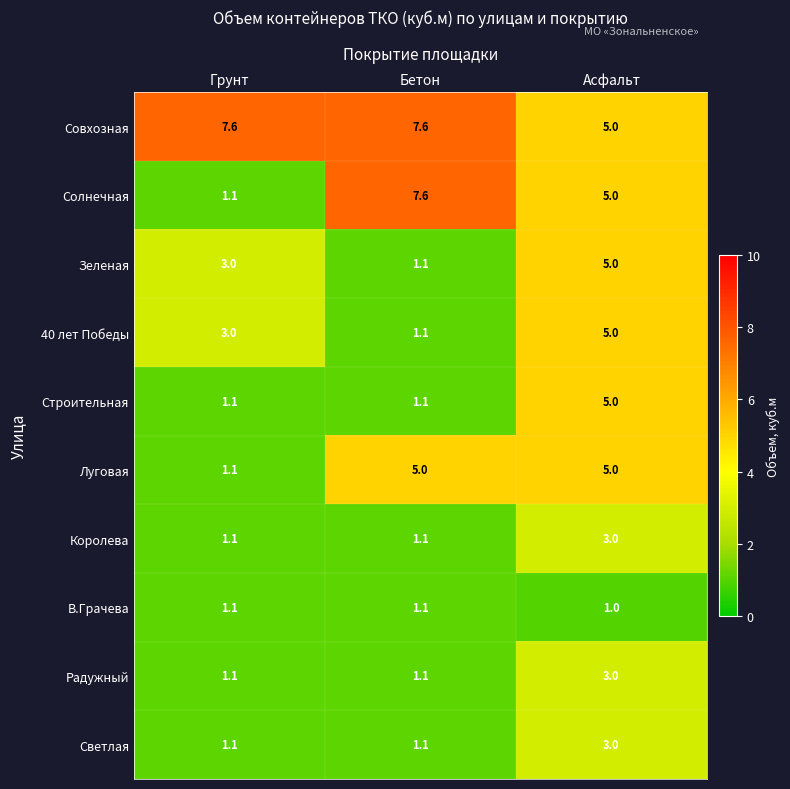

Read the Королева value at Асфальт.

3.0